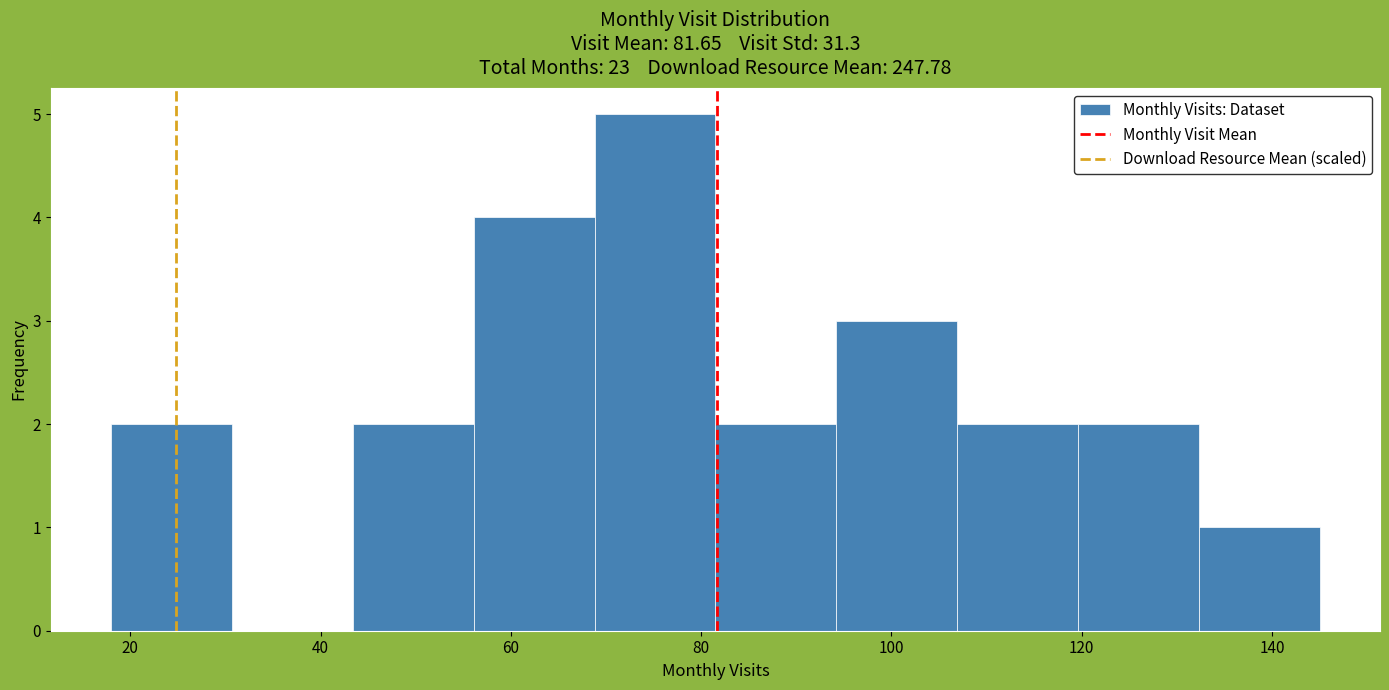

What is the height of the bar covering 44 to 56 on the x-axis? Neither the bar edges nor the heights are printed on the chart, so give them approximately, as read against the axes.

2